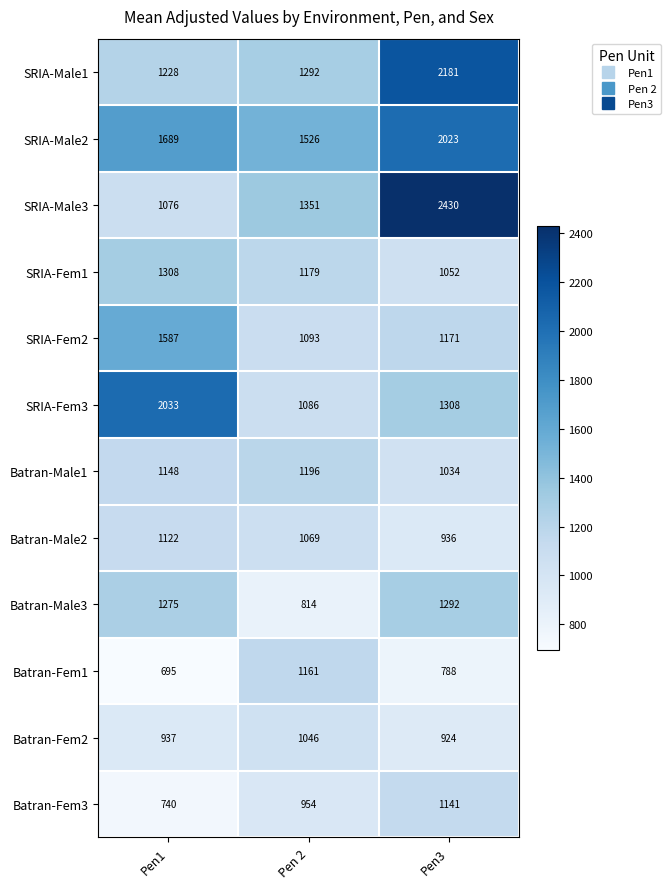

At which label does SRIA-Fem2 first exceed 1171?

Pen1